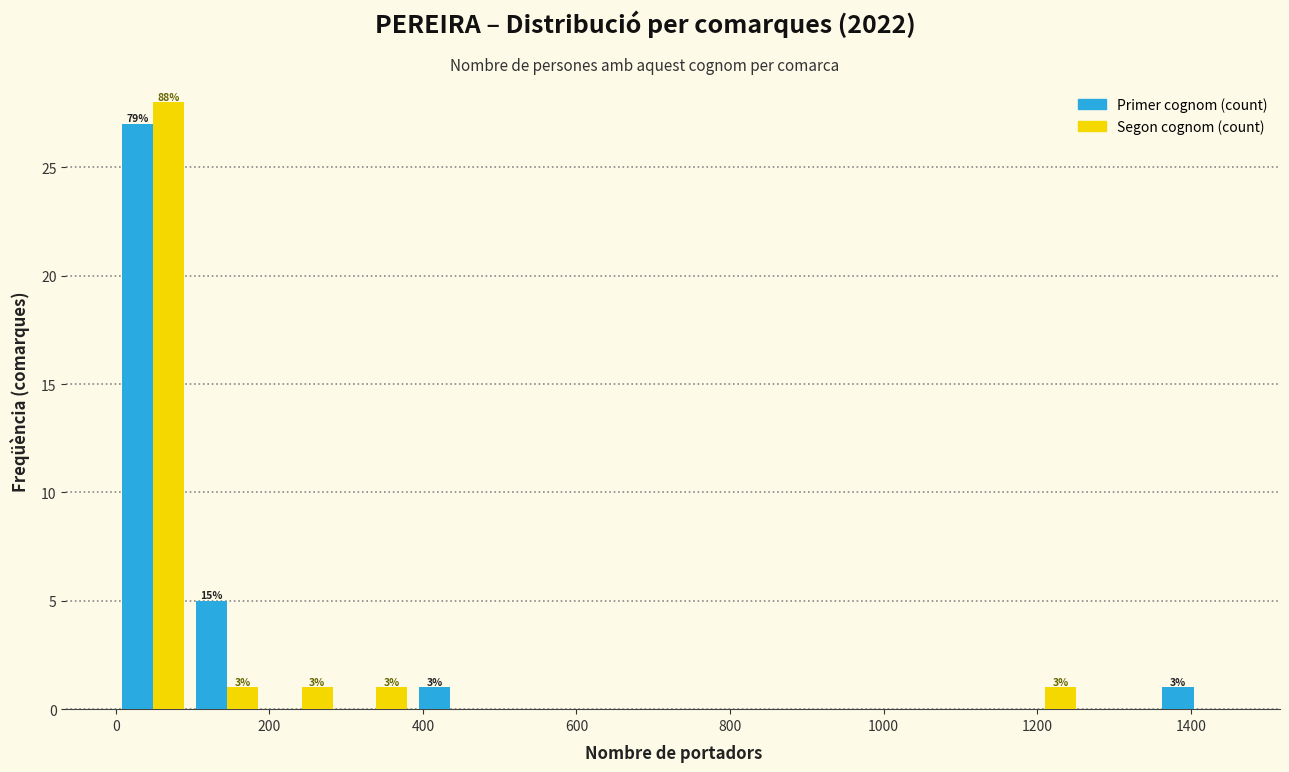

In the Primer cognom (count) series, which range on the x-axis has the tallest bar?

0 to 100